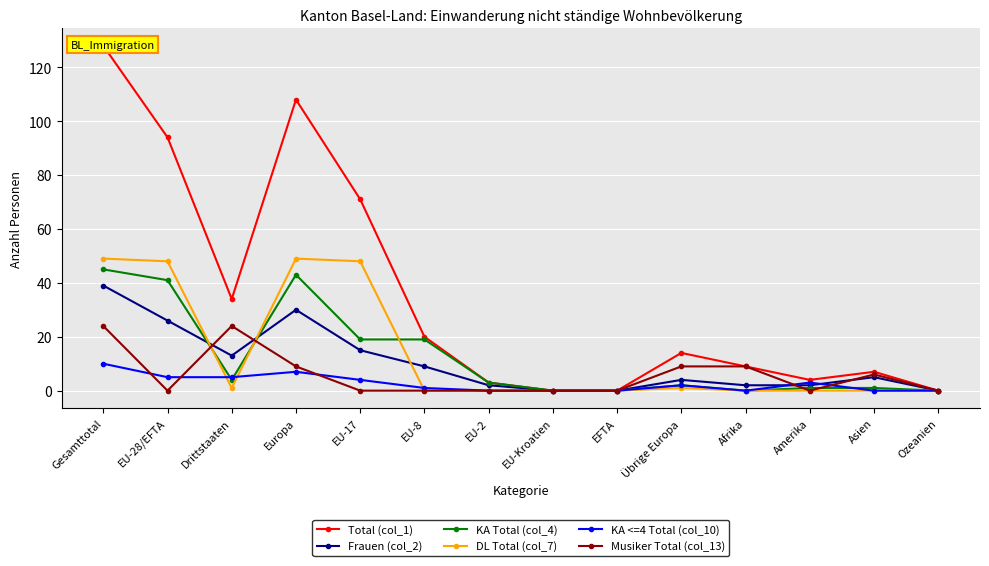

Which category has the lowest value across all series?

EU-Kroatien